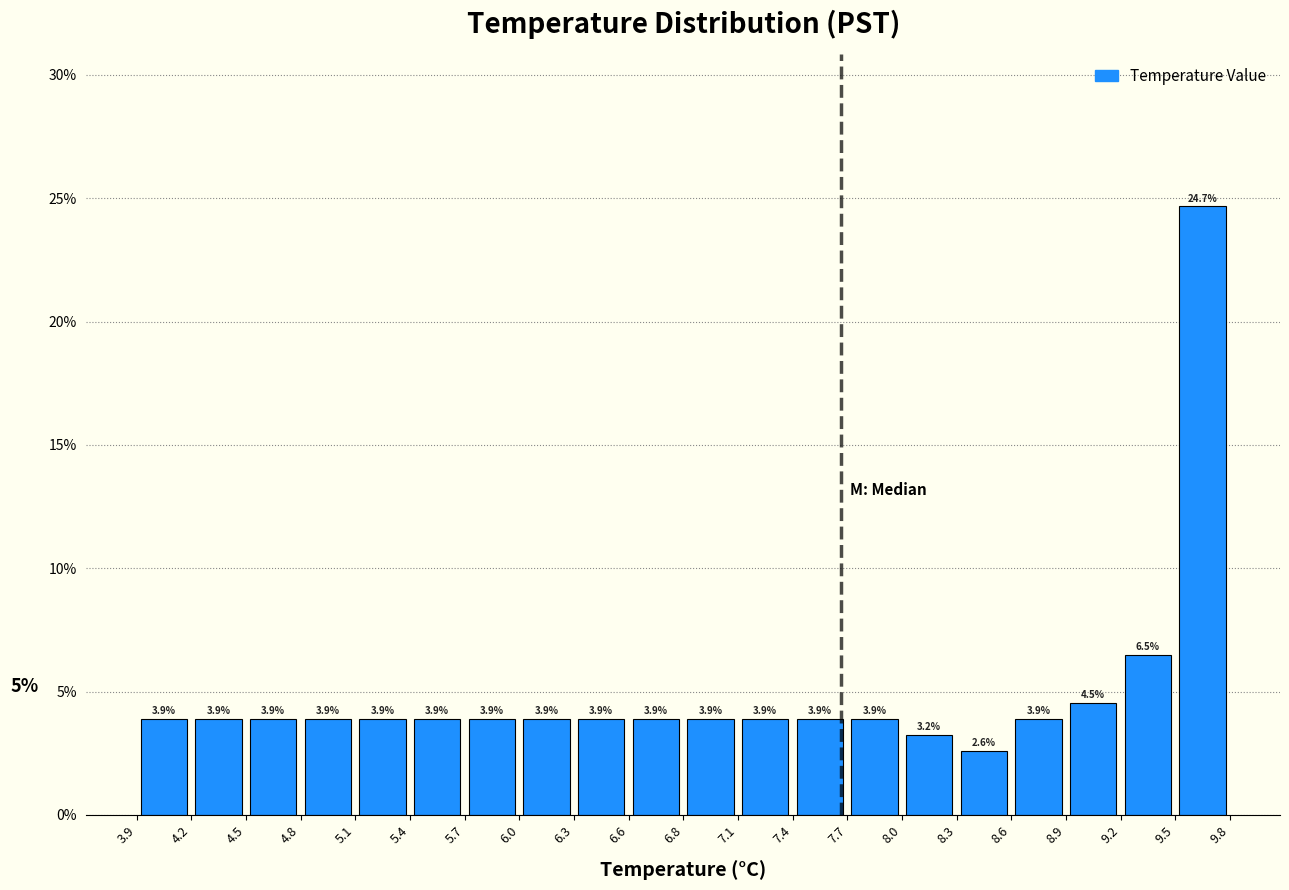

Reading left to right, list every bar in this chart as the range it spans on the x-axis followed by its height.

3.9 to 4.2: 3.9
4.2 to 4.5: 3.9
4.5 to 4.8: 3.9
4.8 to 5.1: 3.9
5.1 to 5.4: 3.9
5.4 to 5.7: 3.9
5.7 to 6.0: 3.9
6.0 to 6.3: 3.9
6.3 to 6.6: 3.9
6.6 to 6.8: 3.9
6.8 to 7.1: 3.9
7.1 to 7.4: 3.9
7.4 to 7.7: 3.9
7.7 to 8.0: 3.9
8.0 to 8.3: 3.2
8.3 to 8.6: 2.6
8.6 to 8.9: 3.9
8.9 to 9.2: 4.5
9.2 to 9.5: 6.5
9.5 to 9.8: 24.7